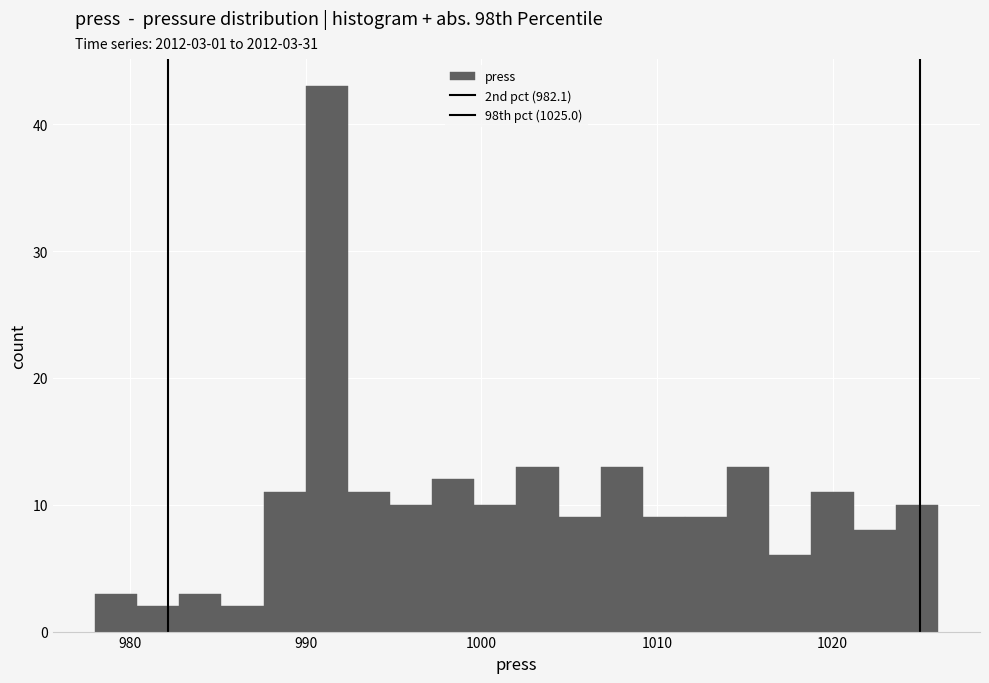

Around what value on the x-axis is the tallest bar? Give the approximate position of its centre, as read against the axis.

991